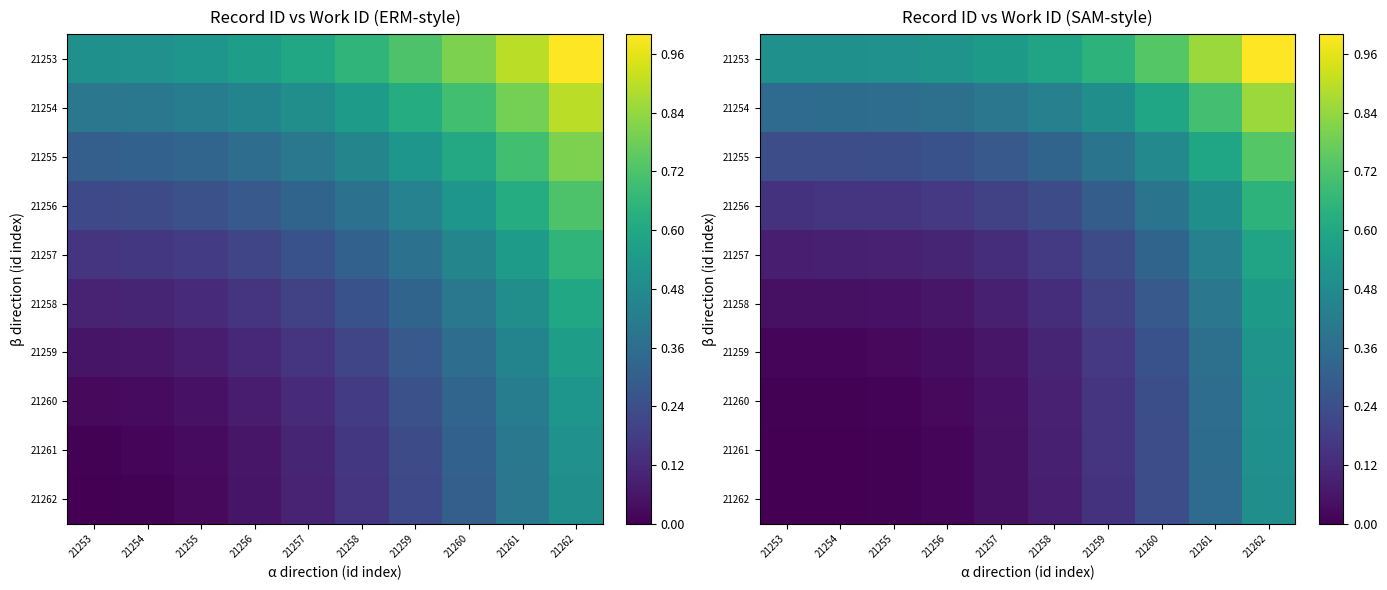

What is the spread (max minus min) of values at 21258?

0.5